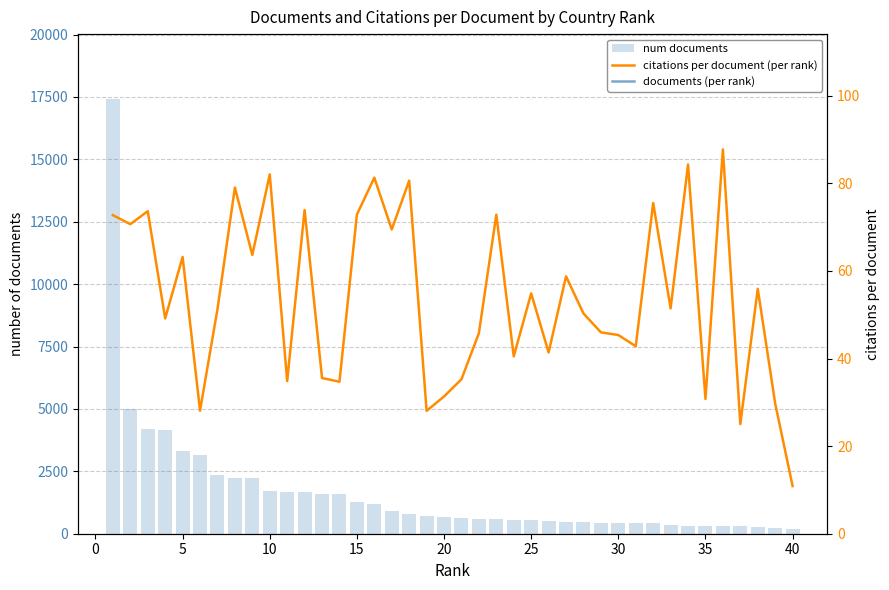

What is the difference between the second highest and second lowest values in the citations per document (per rank) series?

59.3